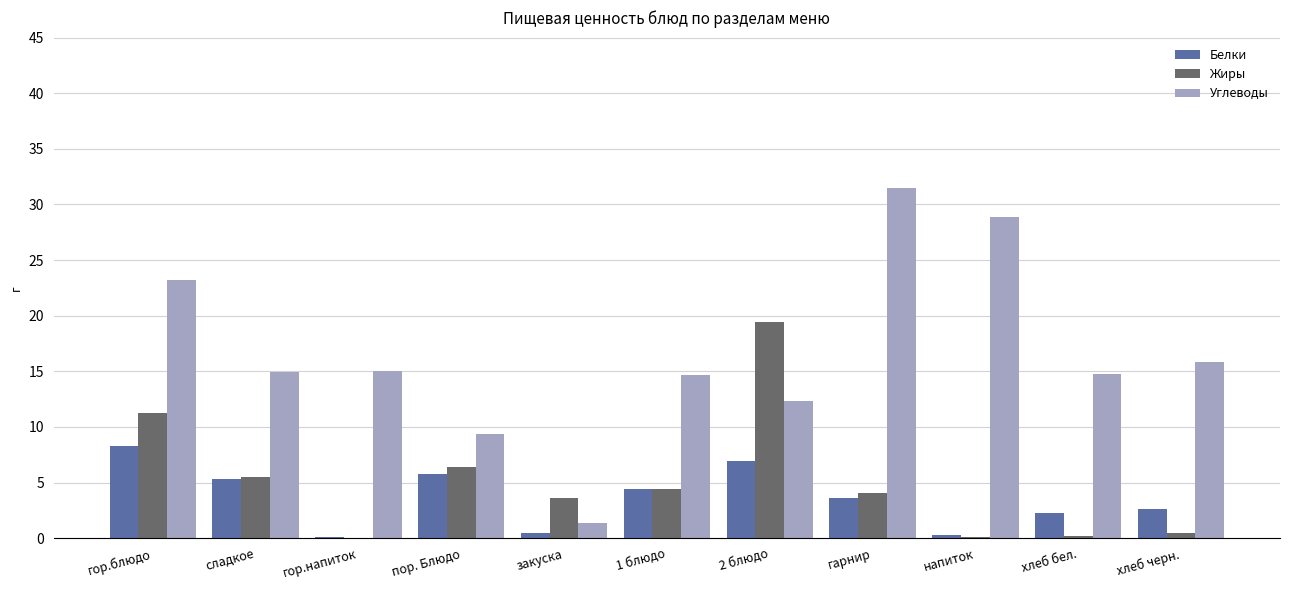

What is the difference between the Белки values at хлеб черн. and 2 блюдо?

4.3